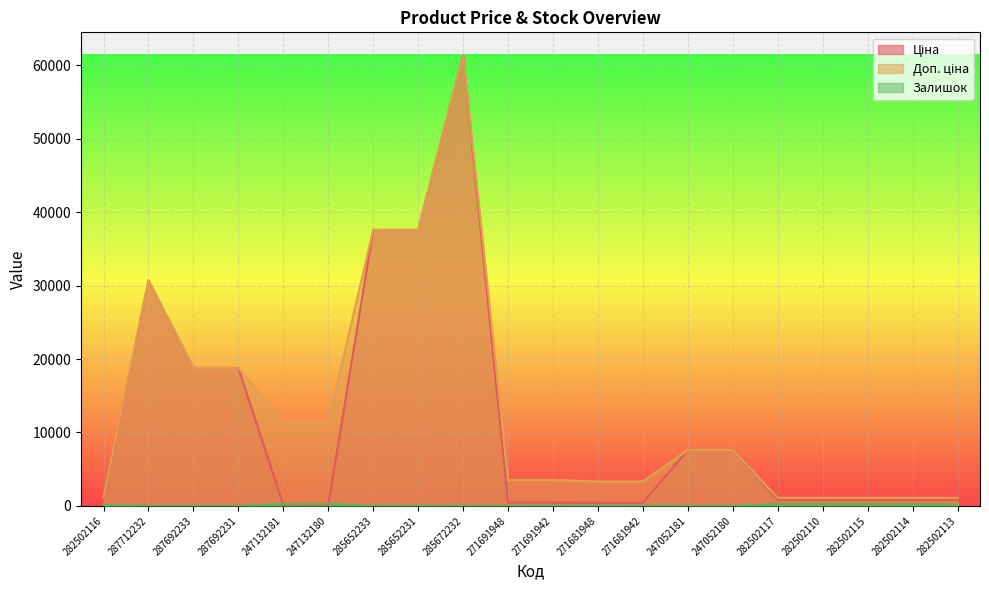

What is the value of the Доп. ціна point at the 7th from the left?

37593.6